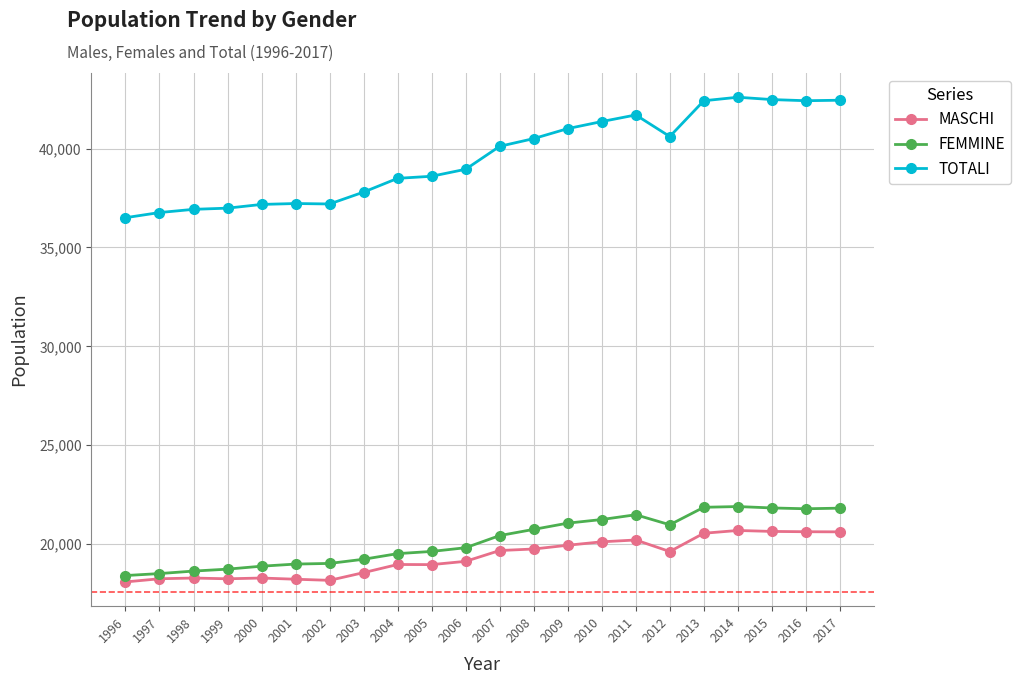

At how many categories does at least one series exceed 22388?

22